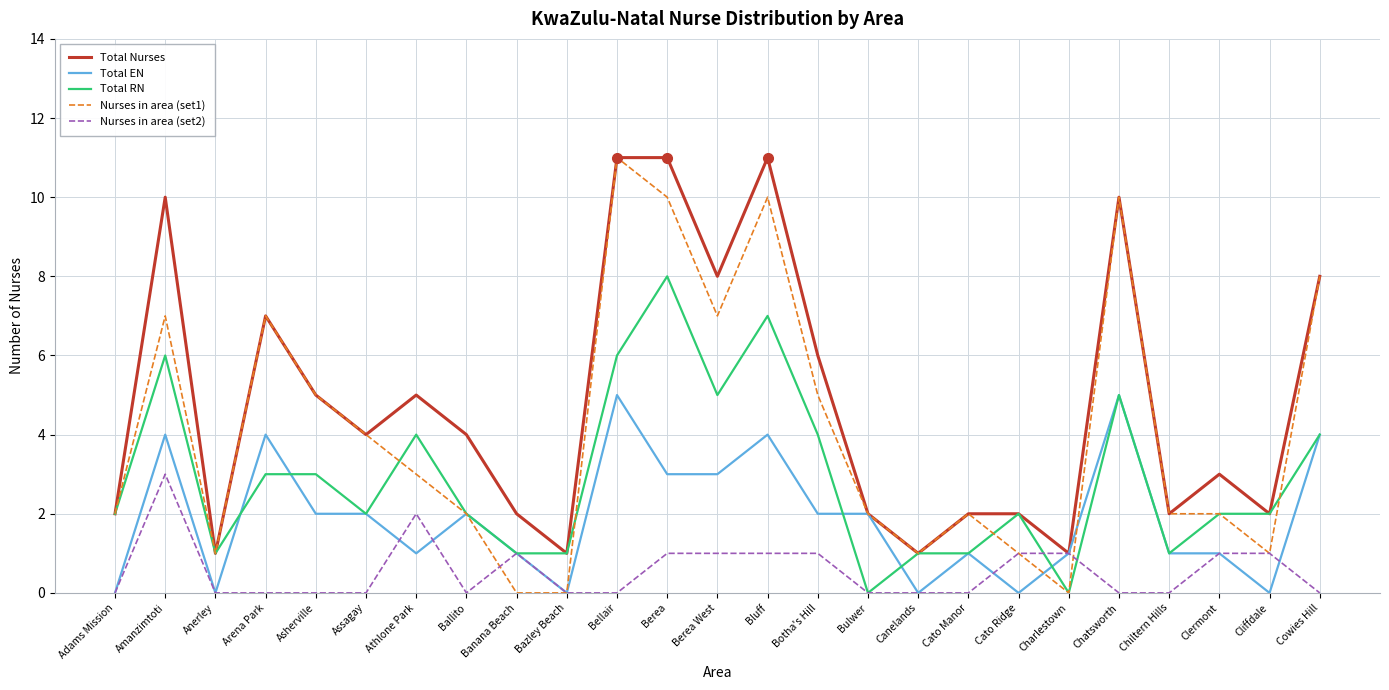

What position from the left is Assagay?

6